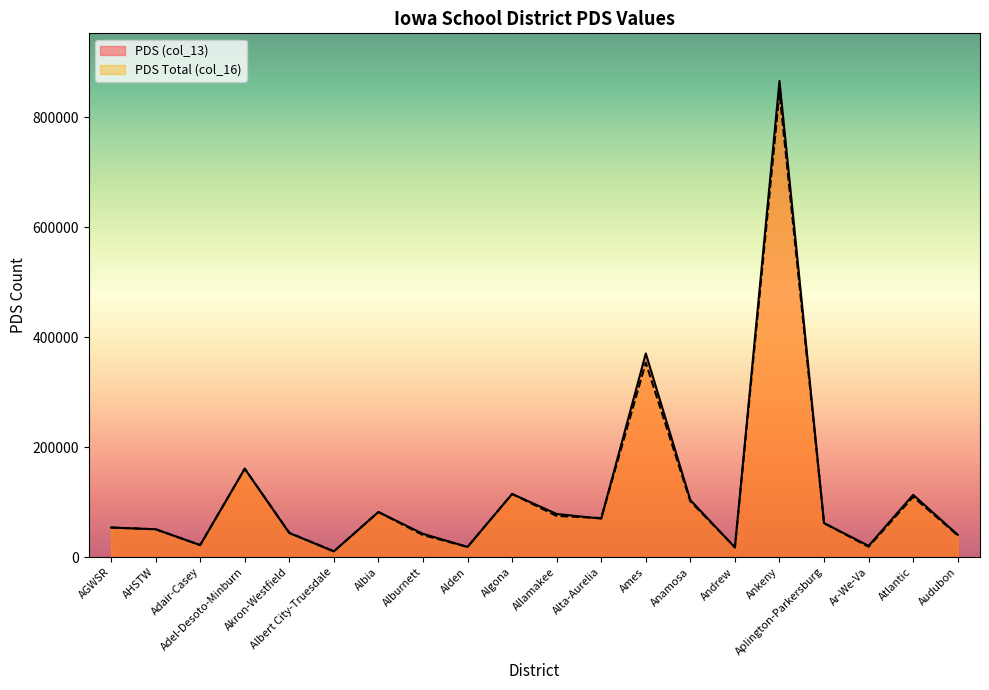

Reading right to left, list all the values displayed in this chart.

PDS (col_13): 40580	113348	20492	61892	866154	17560	103849	370449	69988	78507	114840	18593	42338	82012	10444	43812	160875	21907	50667	53814
PDS Total (col_16): 39643	109769	18826	61893	845056	17999	101468	353525	71046	74911	115003	18532	40146	82103	10652	44227	160875	21907	50667	53814